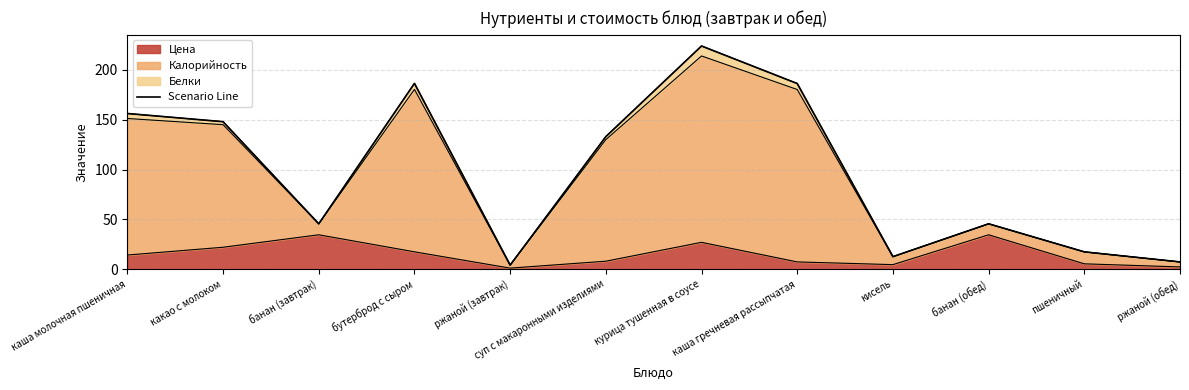

What is the change in value from бутерброд с сыром to суп с макаронными изделиями?

-53.4